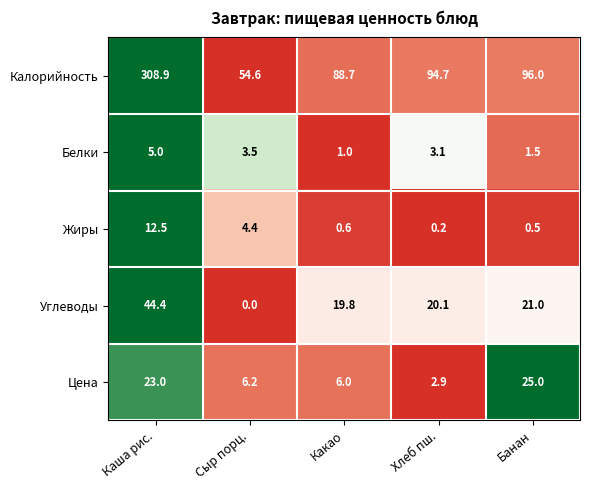

Which series changed the most between Какао and Хлеб пш.?

Калорийность